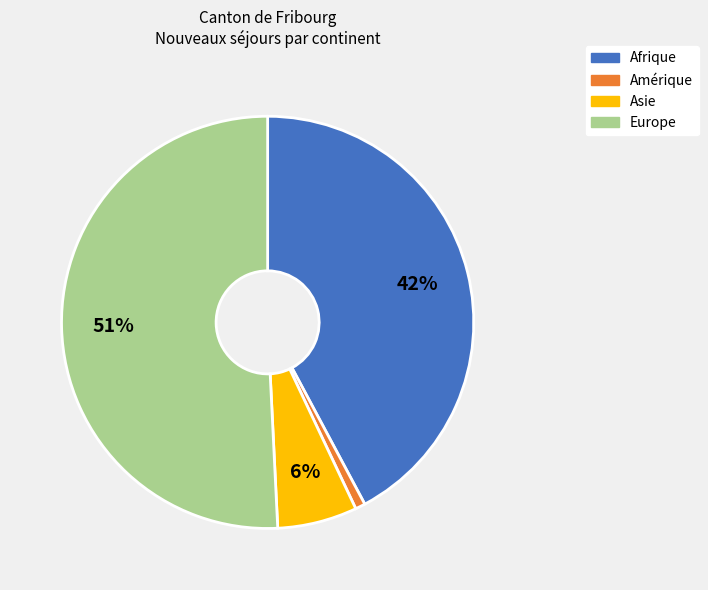

What is the largest slice in the pie chart?

Europe